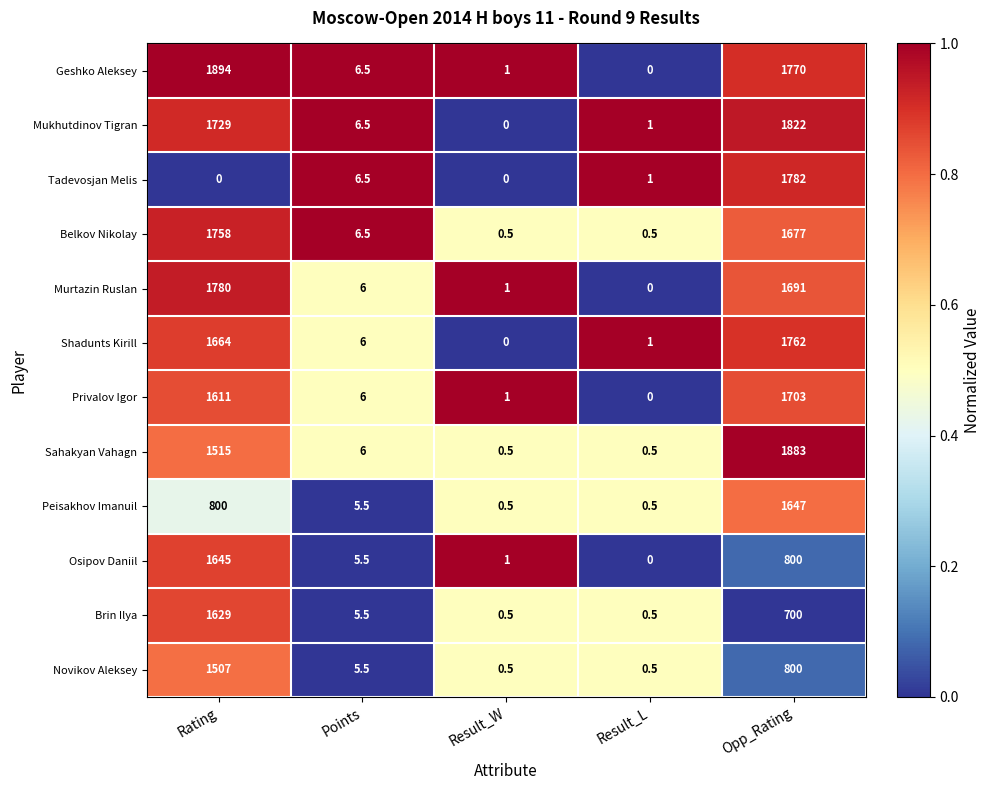

At which category is the sum across all series the highest?

Opp_Rating